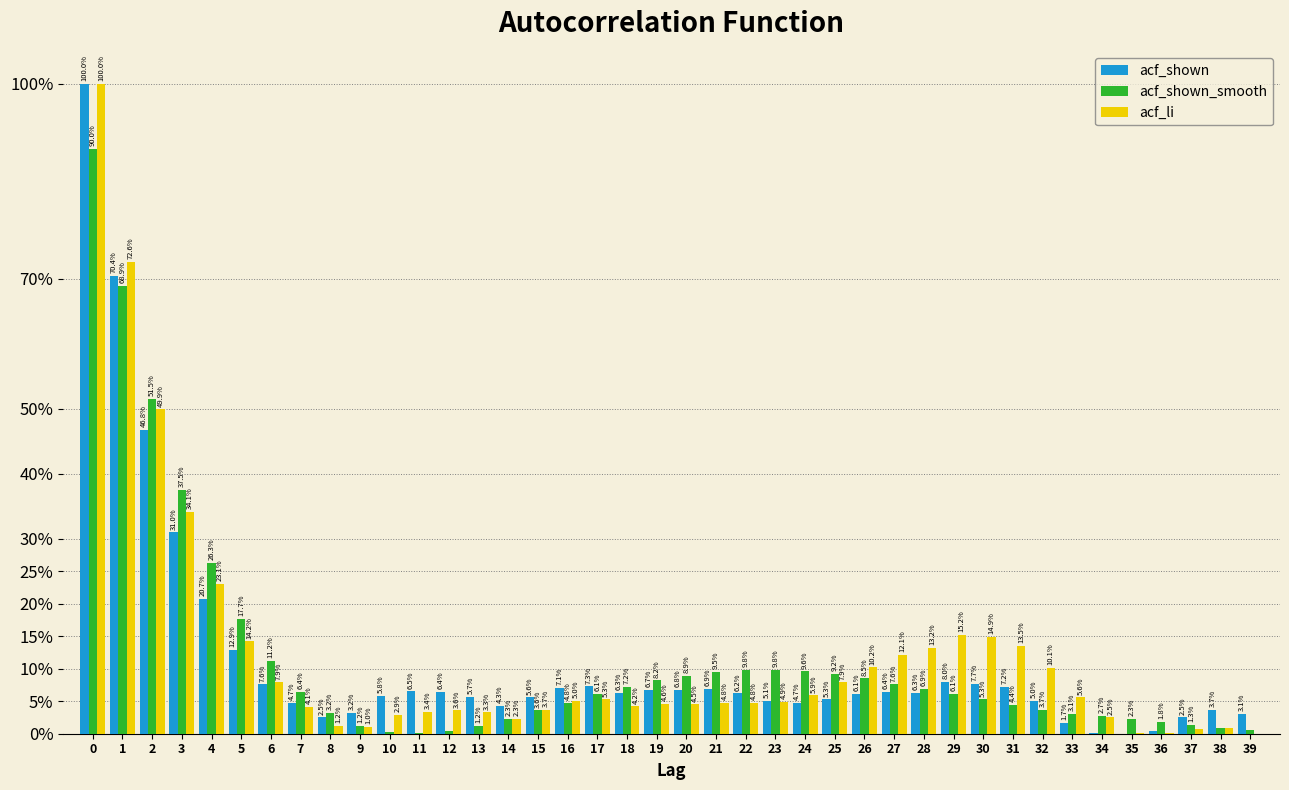

What are all the series names shown in the legend?

acf_shown, acf_shown_smooth, acf_li